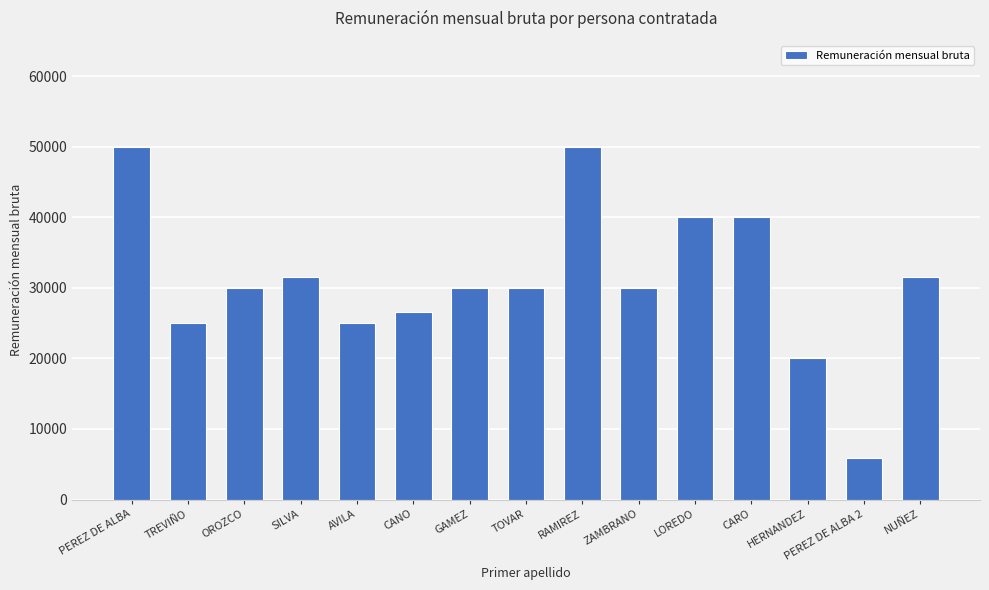

How many bars are there in total?

15